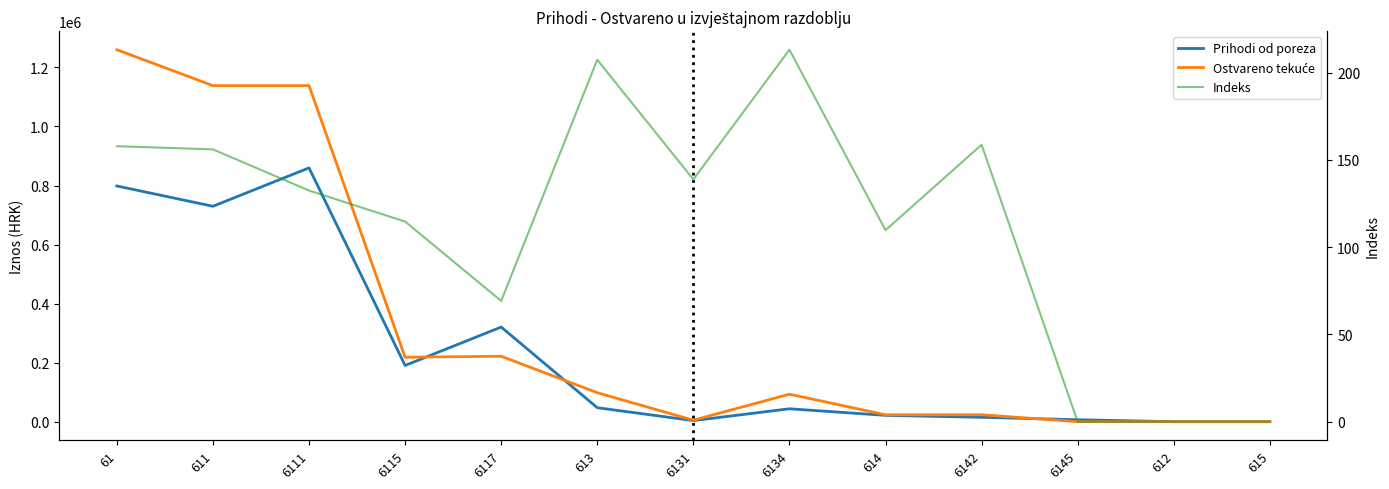

Reading left to right, extract all data points from this chart.

Prihodi od poreza: 61=798512.0	611=729715.0	6111=859805.0	6115=190487.0	6117=320577.0	613=47364.0	6131=3646.0	6134=43718.0	614=21433.0	6142=14821.0	6145=6612.0	612=0.0	615=0.0
Ostvareno tekuće: 61=1260044.8	611=1138328.6	6111=1138328.6	6115=218374.7	6117=221737.4	613=98203.5	6131=5058.0	6134=93145.5	614=23512.7	6142=23512.7	6145=0.0	612=0.0	615=0.0
Indeks: 61=157.8	611=156.0	6111=132.4	6115=114.6	6117=69.2	613=207.3	6131=138.7	6134=213.1	614=109.7	6142=158.6	6145=0.0	612=0.0	615=0.0